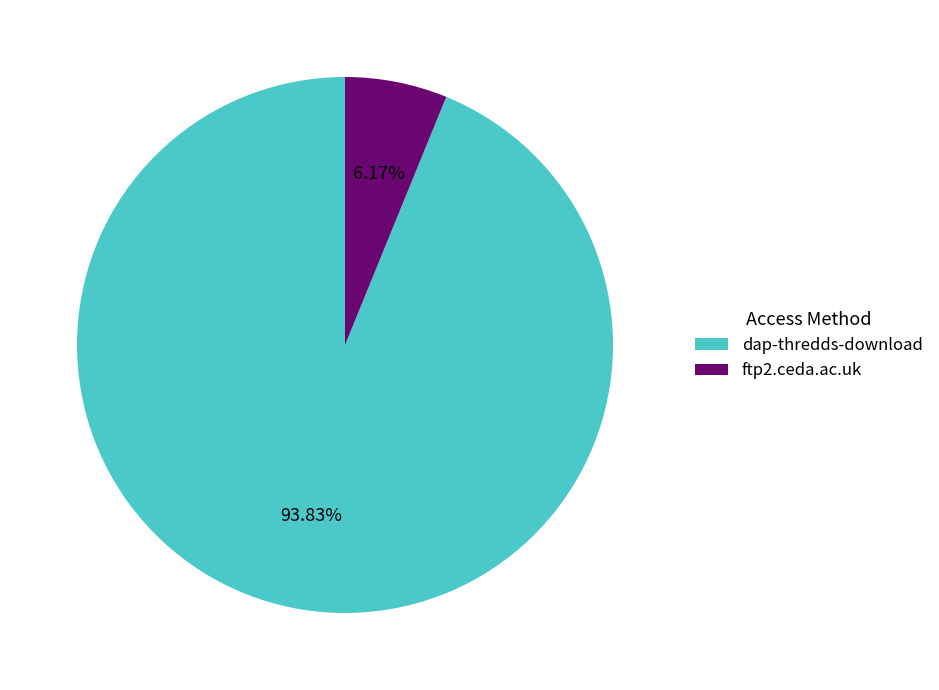

Which slice represents more than half of the pie?

dap-thredds-download